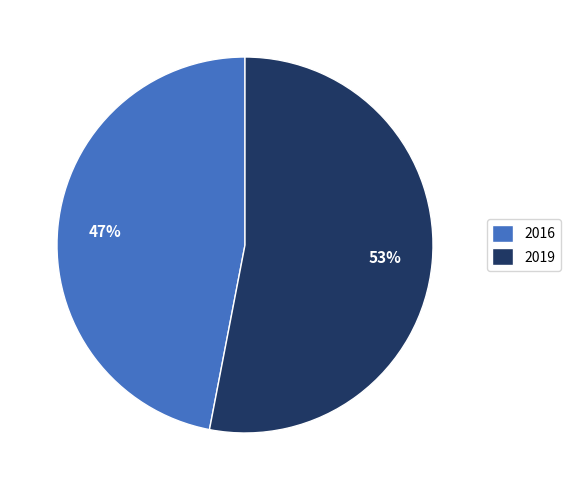

True or false: 2016 accounts for 41% of the total.

False